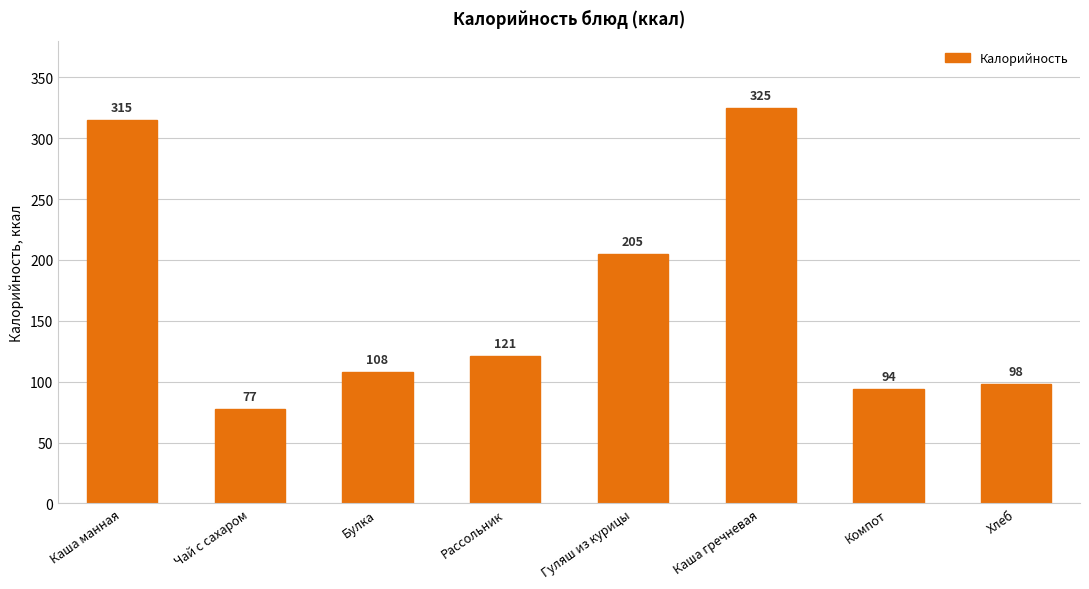

What is the average value?

167.8